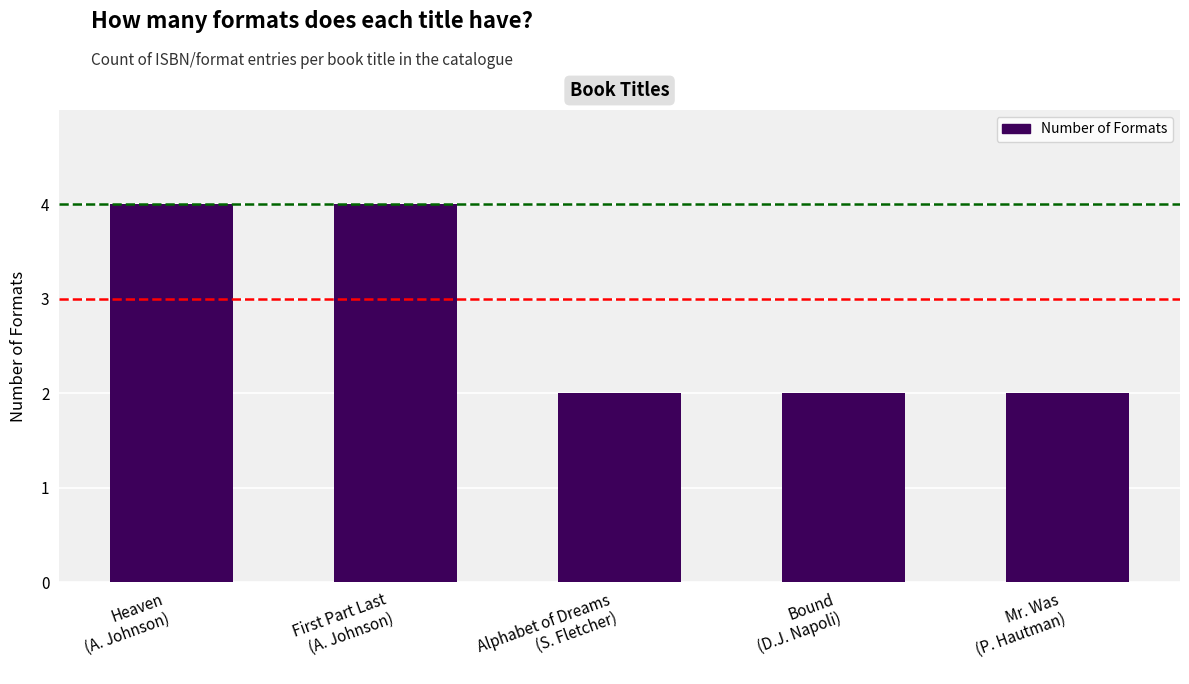

What is the difference between the values at Bound
(D.J. Napoli) and Heaven
(A. Johnson)?

2